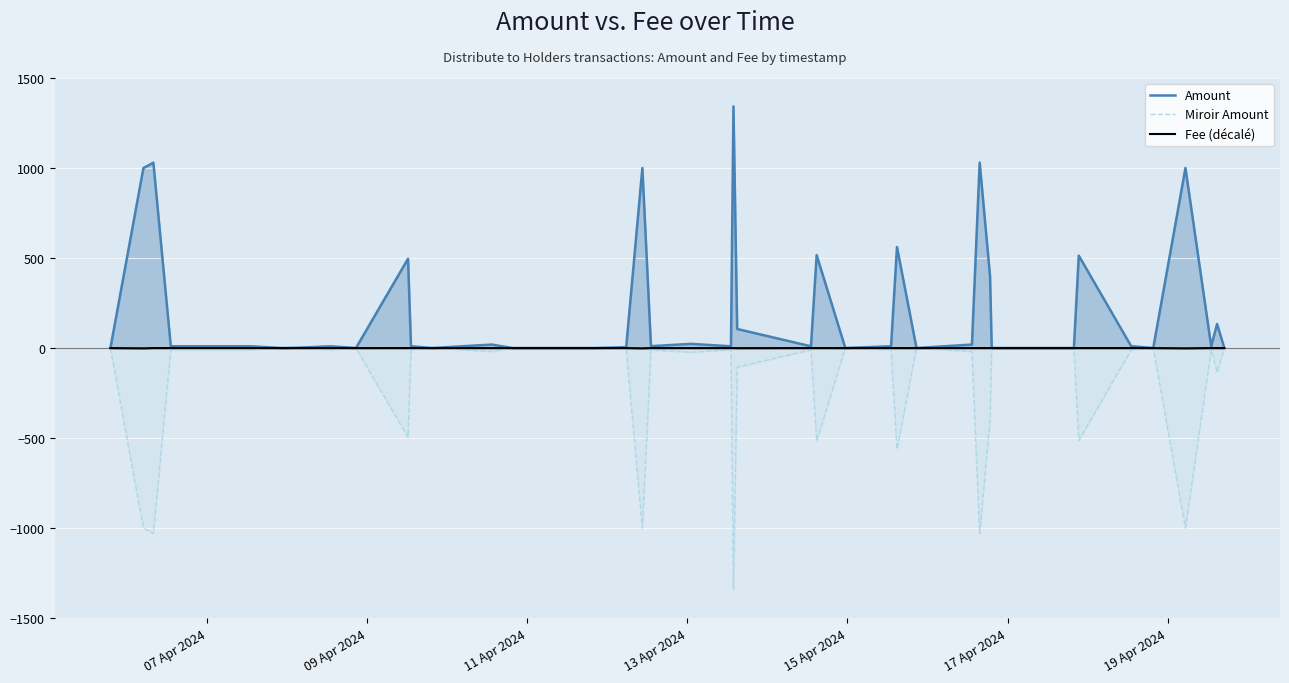

What is the maximum value for Amount?

1342.2